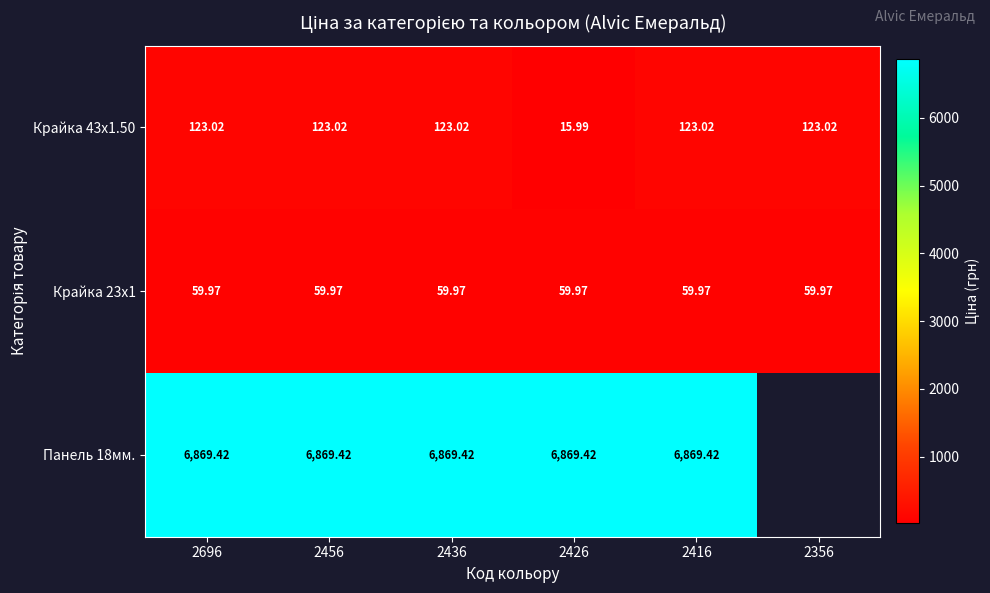

How many data points does each series have?

6